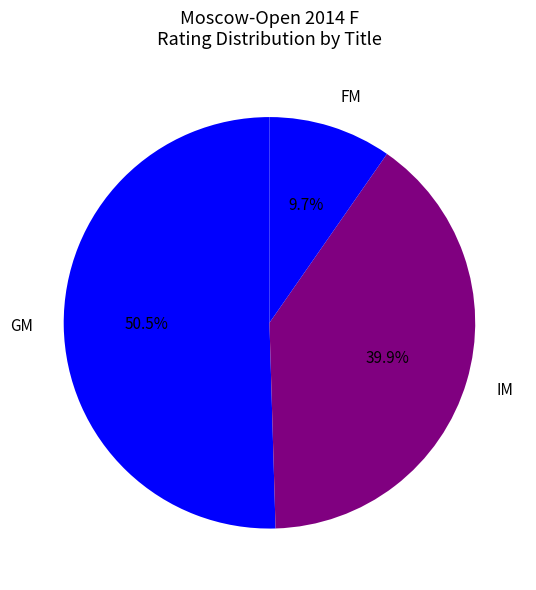

Which category has the biggest portion of the pie?

GM